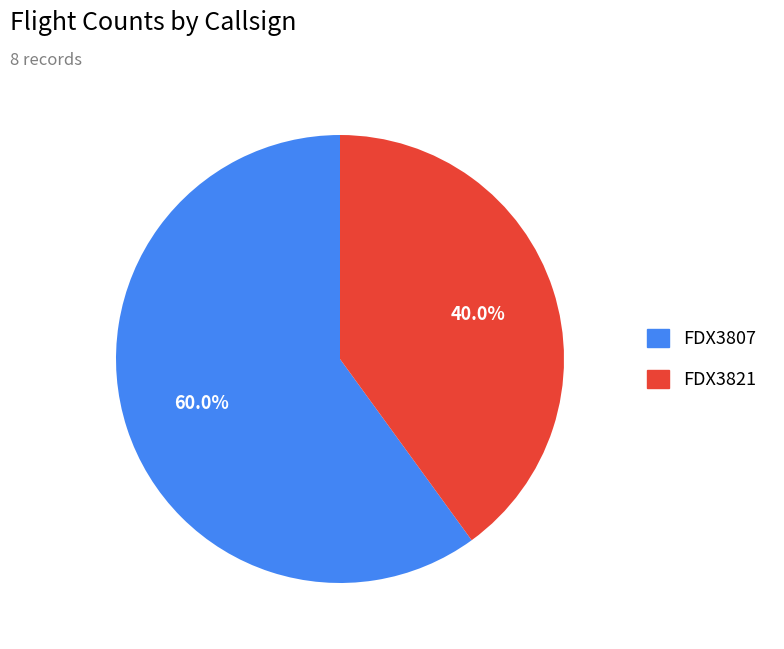

Which category has the biggest portion of the pie?

FDX3807